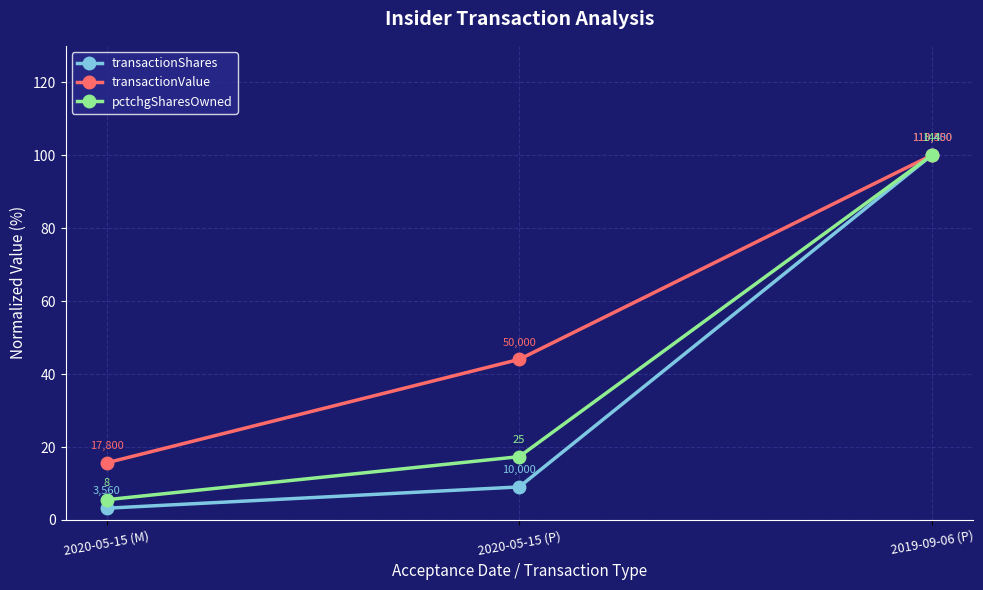

True or false: transactionValue has a value of 26.2 at 2019-09-06 (P).

False